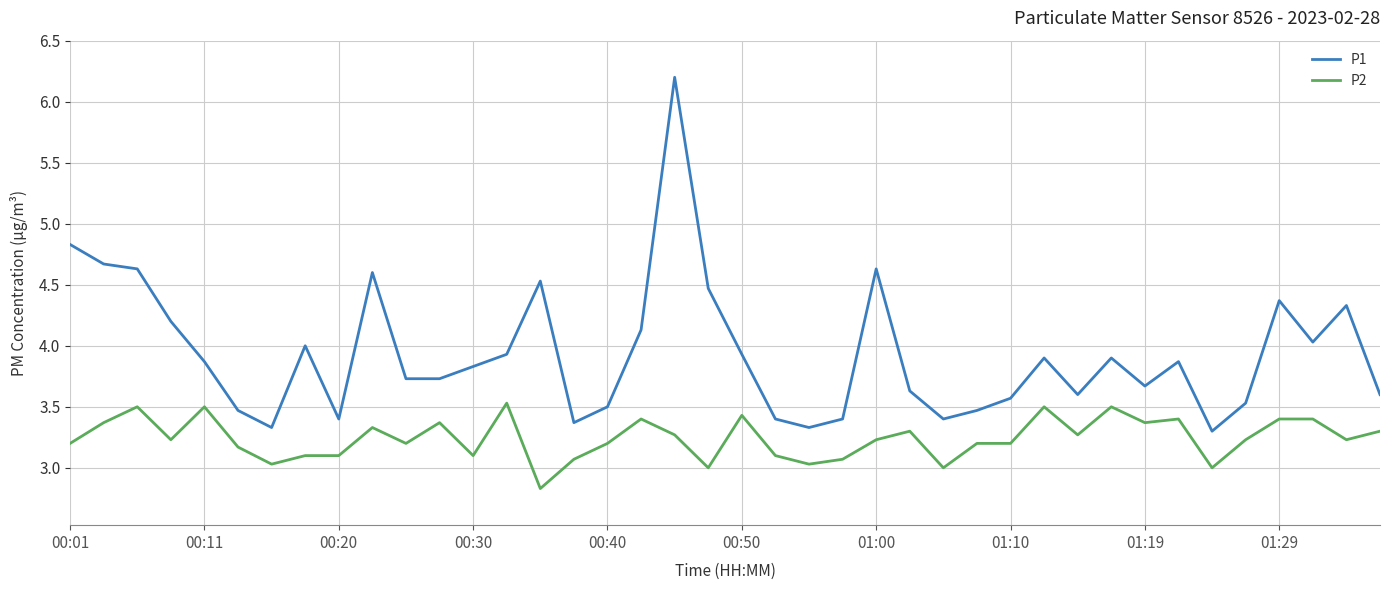

What is the average value of the P1 series?

3.9